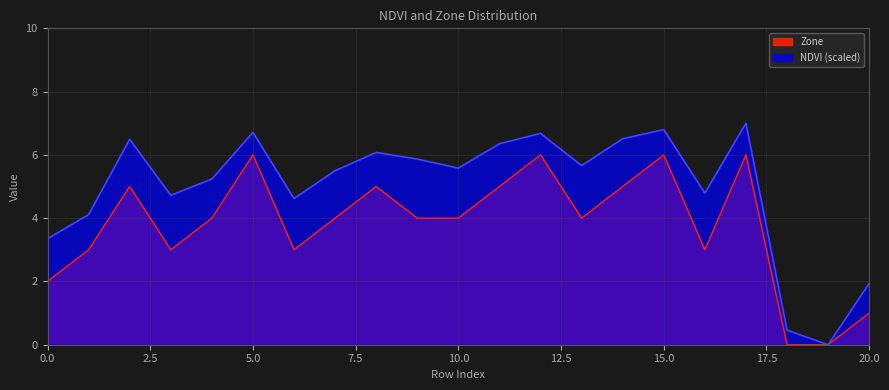

What is the difference between the highest and lowest values at 0?

1.4